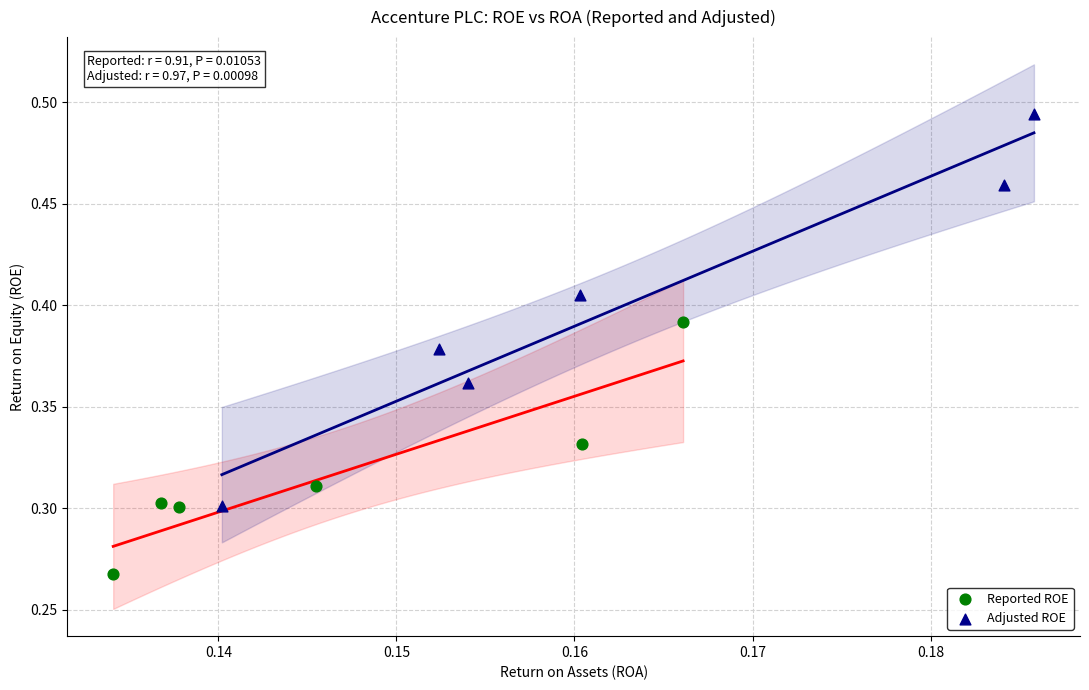

Which series reaches the minimum Y coordinate?

Reported ROE